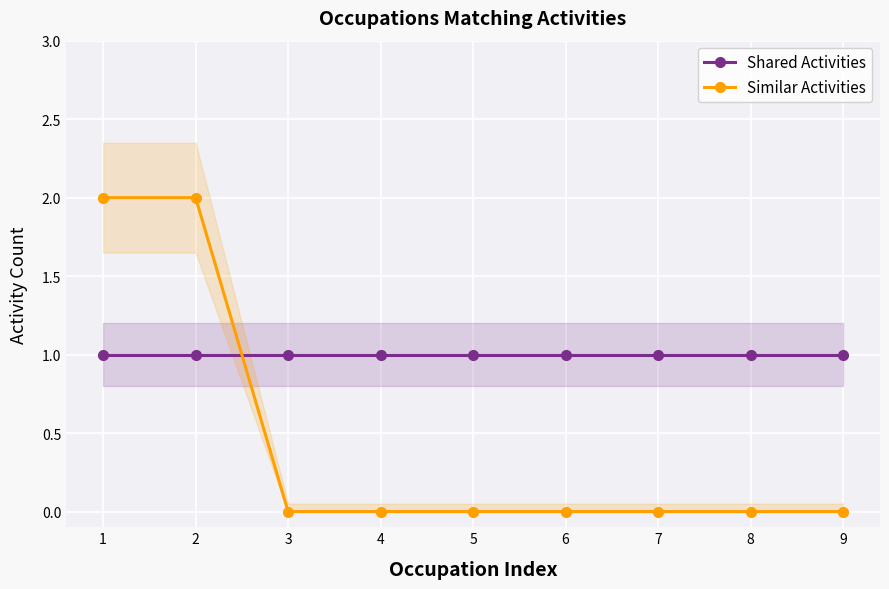

Is it true that Similar Activities equals 0 at 4?

True